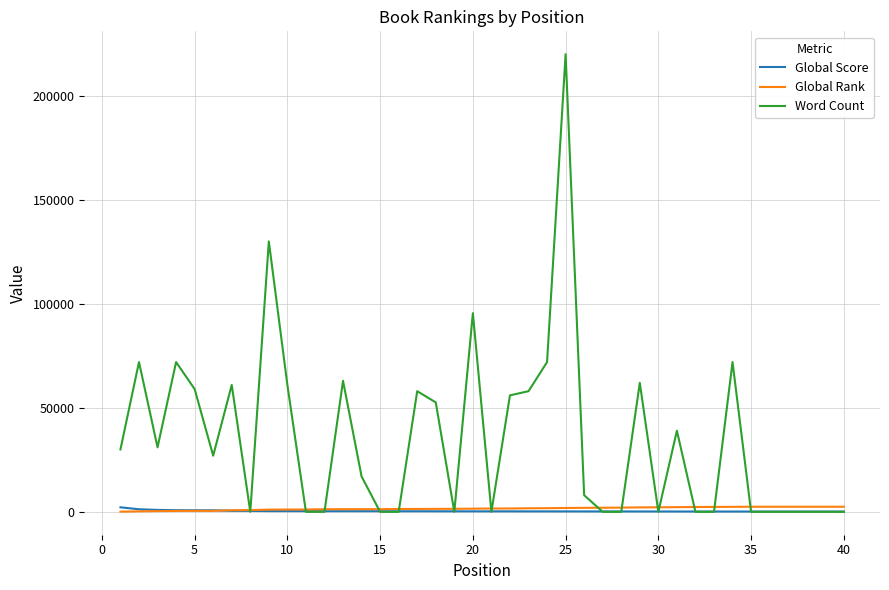

What is the greatest value displayed?

220000